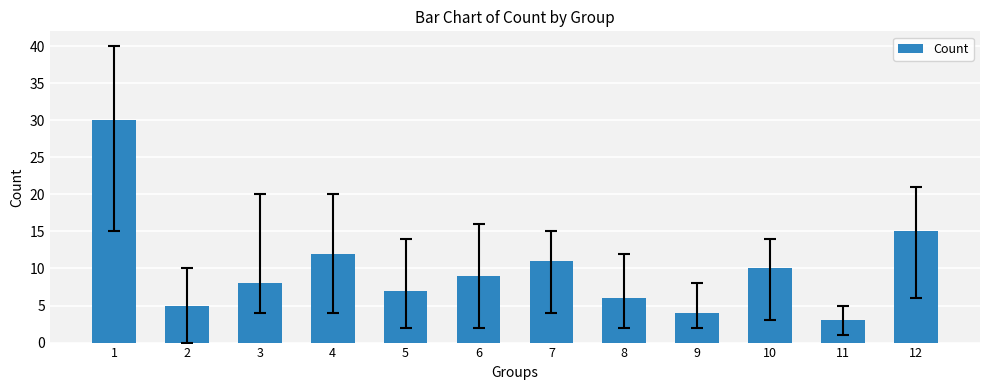

What is the change in value from 1 to 3?

-22